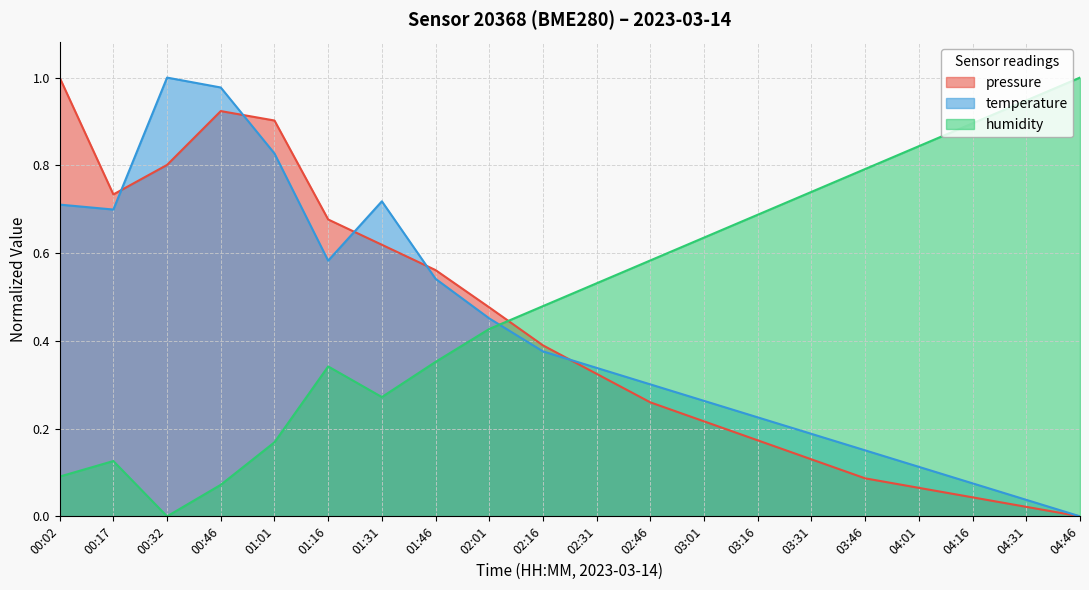

After their last crossing, which series has the higher values: pressure or humidity?

humidity